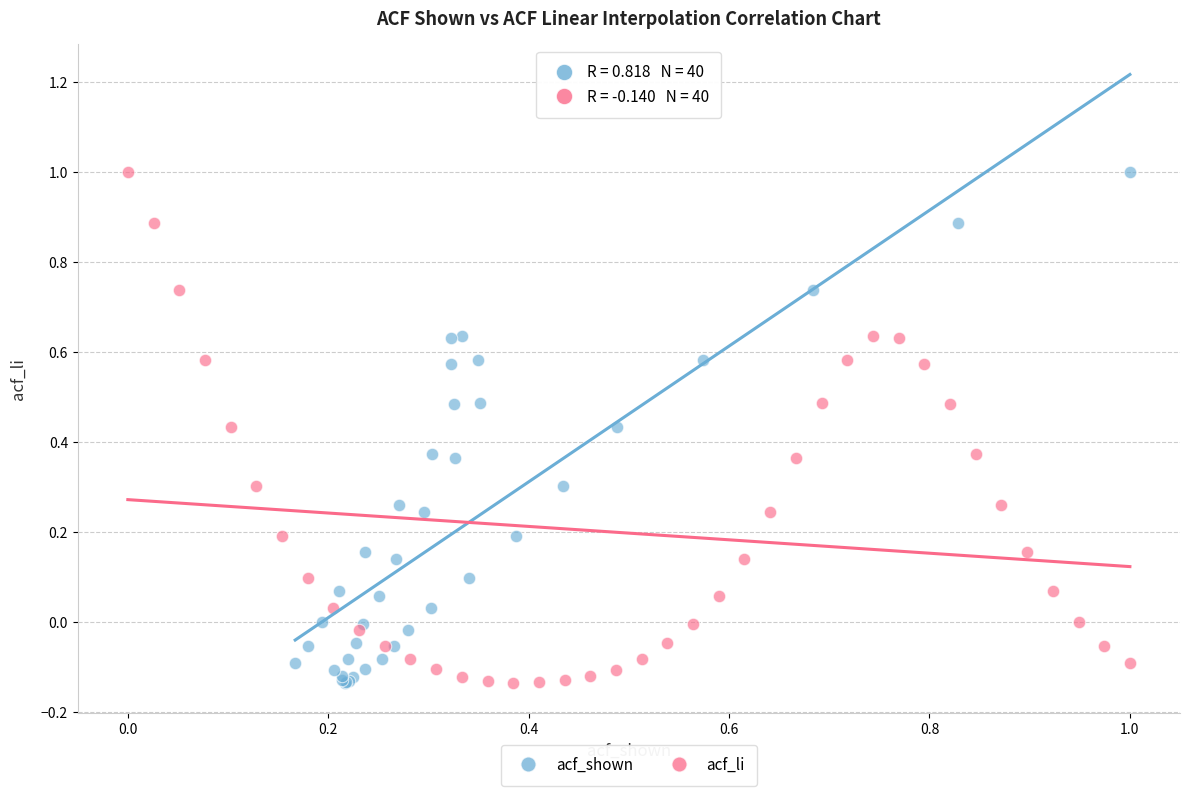

What are all the series names shown in the legend?

acf_shown, acf_li